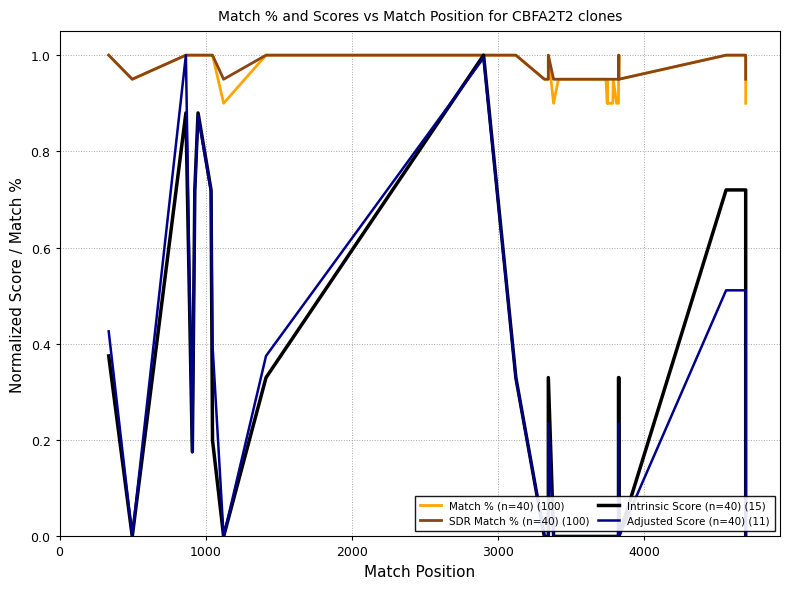

What position from the left is 1000?

2